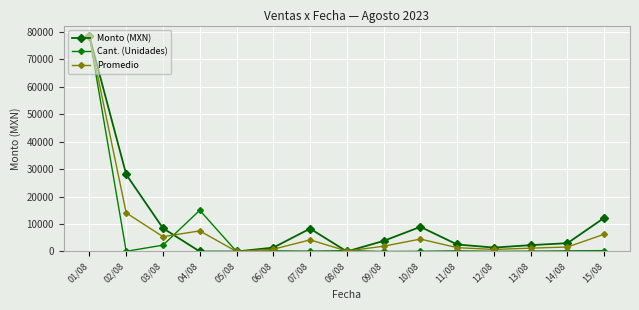

Reading left to right, what are all the values shown in this chart?

Monto (MXN): 78300.0	28029.8	8470.0	0.0	0.0	1402.5	8320.0	0.0	3840.0	8960.0	2544.0	1416.0	2304.0	3024.0	12255.2
Cant. (Unidades): 78300.0	58.1	2300.2	14986.2	0.0	232.3	116.2	319.5	0.0	69.7	232.3	58.1	116.2	232.3	313.7
Promedio: 78300.0	14043.9	5385.1	7493.1	0.0	817.4	4218.1	159.7	1920.0	4514.9	1388.2	737.0	1210.1	1628.2	6284.4